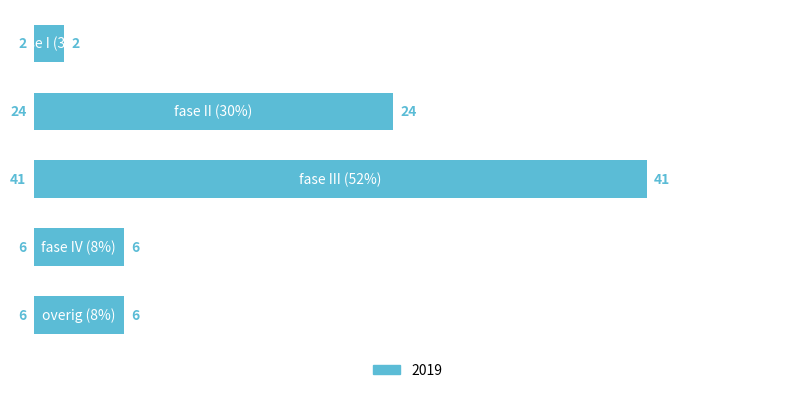

Reading bottom to top, extract all data points from this chart.

6	6	41	24	2